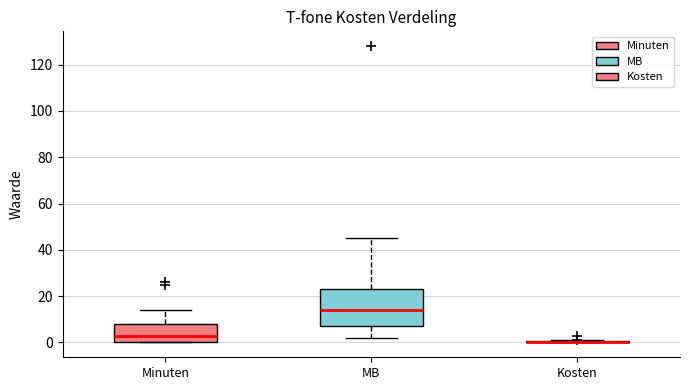

Reading left to right, transcribe this box plot: for each box, give where its median line is, the range the box spans, and where its two whiskers end, as read against the y-axis. The values are not printed on the chart, so give them approximately, as read against the axis.

Minuten: median 4, box 0 to 8, whiskers 0 to 14
MB: median 14, box 8 to 24, whiskers 2 to 46
Kosten: box collapsed to a line at 0, whiskers 0 to 2